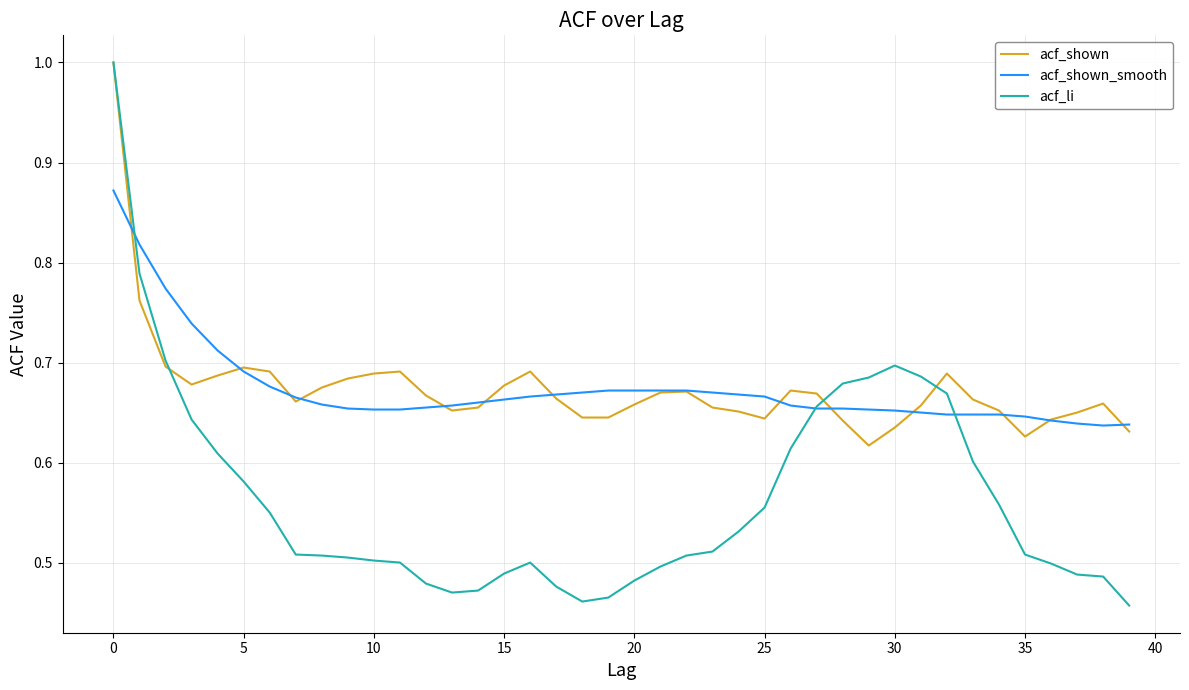

At how many categories does at least one series exceed 0?

40